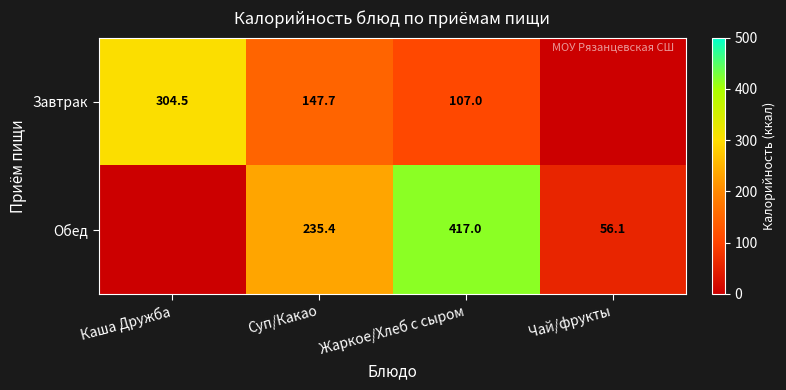

What is the difference between the Завтрак values at Жаркое/Хлеб с сыром and Суп/Какао?

40.7